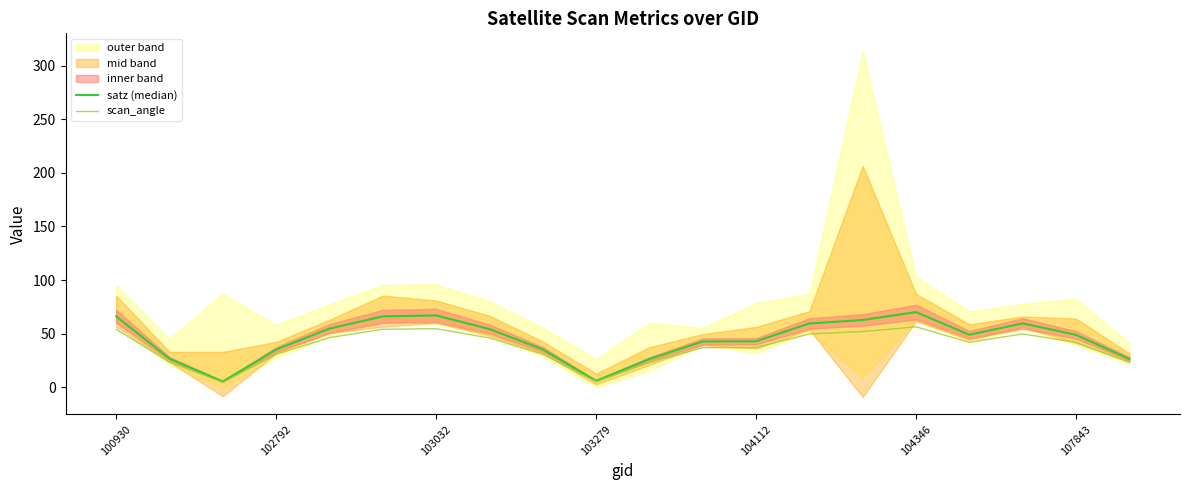

True or false: scan_angle has a value of 54.6 at 103032.

True